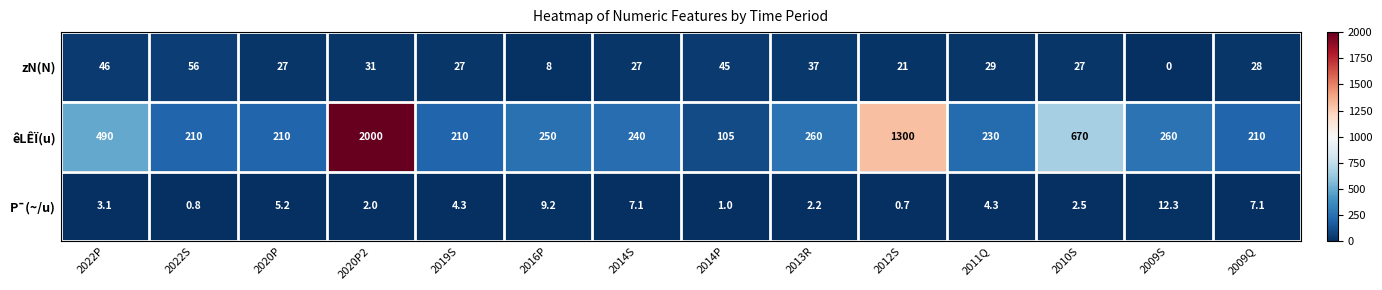

What is the approximate value of zN(N) at 2020P2?

31.0